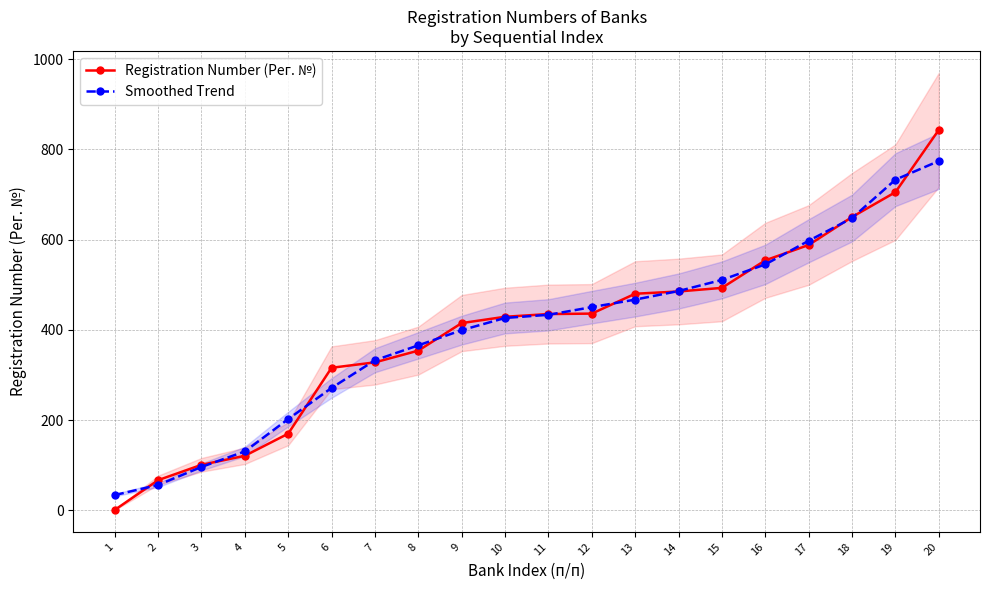

How many lines are shown in the chart?

2